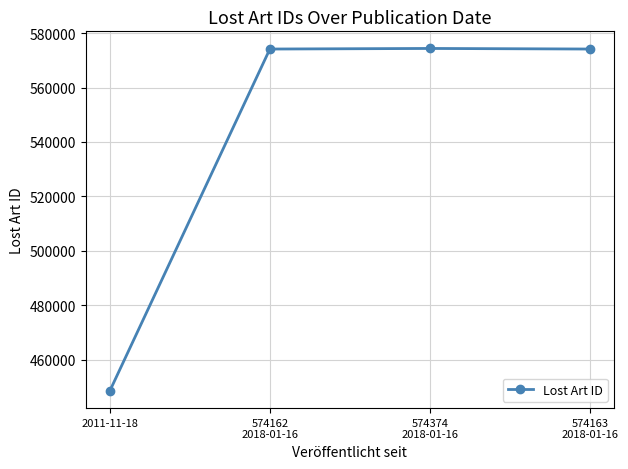

The value at 574163
2018-01-16 is 900915. True or false?

False